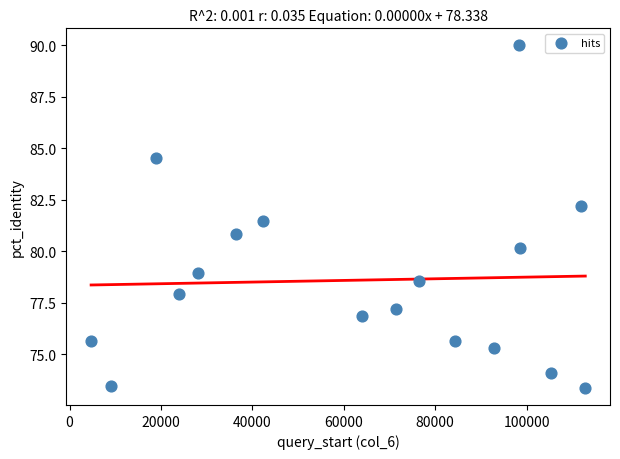

What is the range of Y values (max minus min)?

16.6